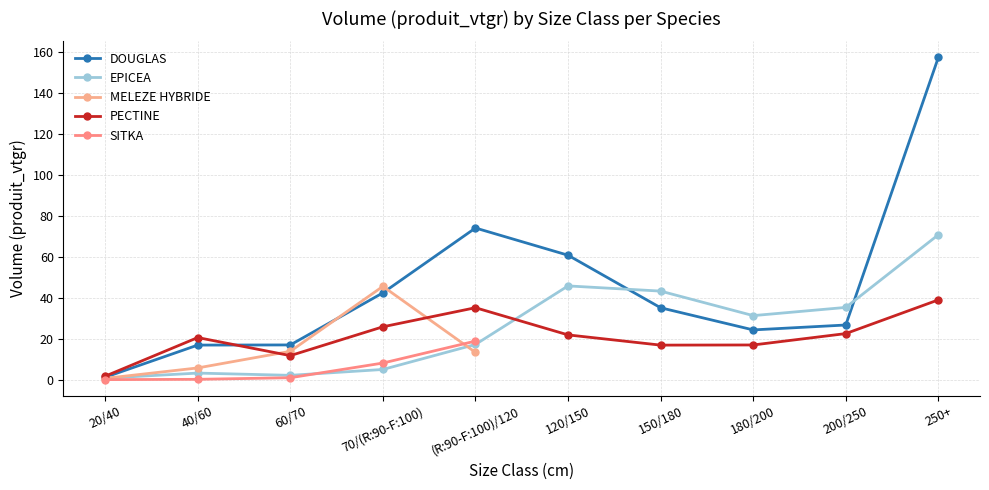

What position from the left is 70/(R:90-F:100)?

4